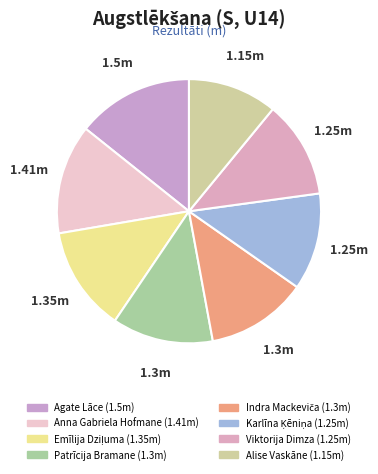

Is there any slice that represents more than half of the pie?

No